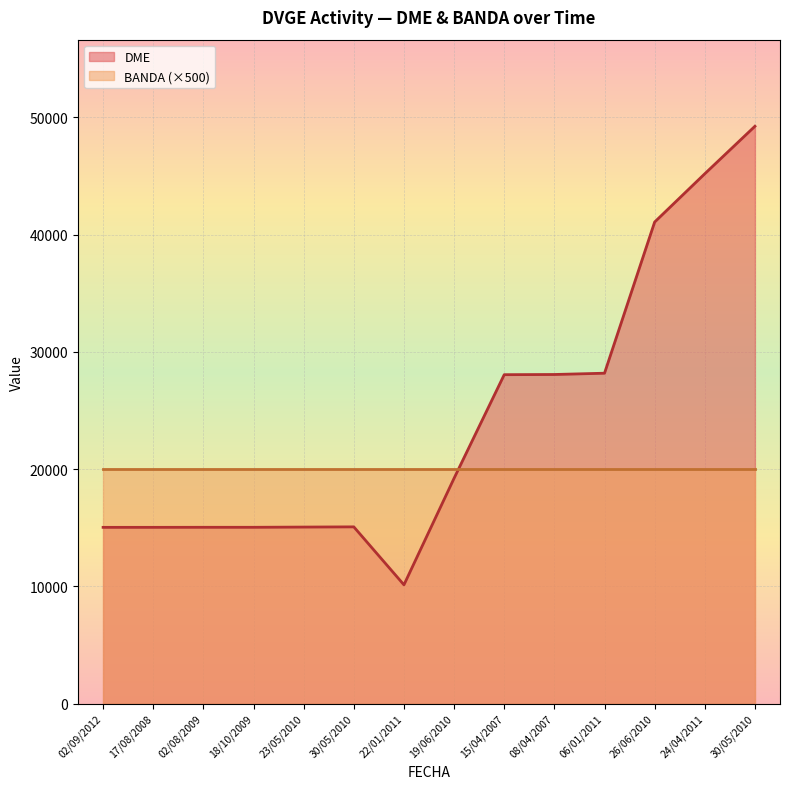

What is the value of the 1st point from the left?

15029